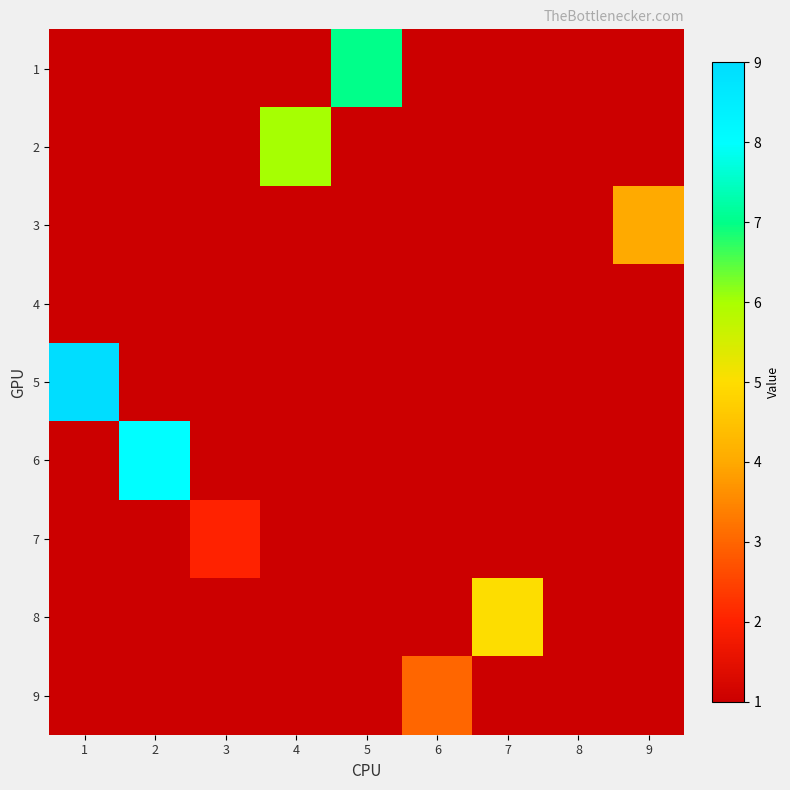

Reading left to right, transcribe all the data shown in this chart.

1: 1=0	2=0	3=0	4=0	5=7	6=0	7=0	8=0	9=0
2: 1=0	2=0	3=0	4=6	5=0	6=0	7=0	8=0	9=0
3: 1=0	2=0	3=0	4=0	5=0	6=0	7=0	8=0	9=4
4: 1=0	2=0	3=0	4=0	5=0	6=0	7=0	8=1	9=0
5: 1=9	2=0	3=0	4=0	5=0	6=0	7=0	8=0	9=0
6: 1=0	2=8	3=0	4=0	5=0	6=0	7=0	8=0	9=0
7: 1=0	2=0	3=2	4=0	5=0	6=0	7=0	8=0	9=0
8: 1=0	2=0	3=0	4=0	5=0	6=0	7=5	8=0	9=0
9: 1=0	2=0	3=0	4=0	5=0	6=3	7=0	8=0	9=0